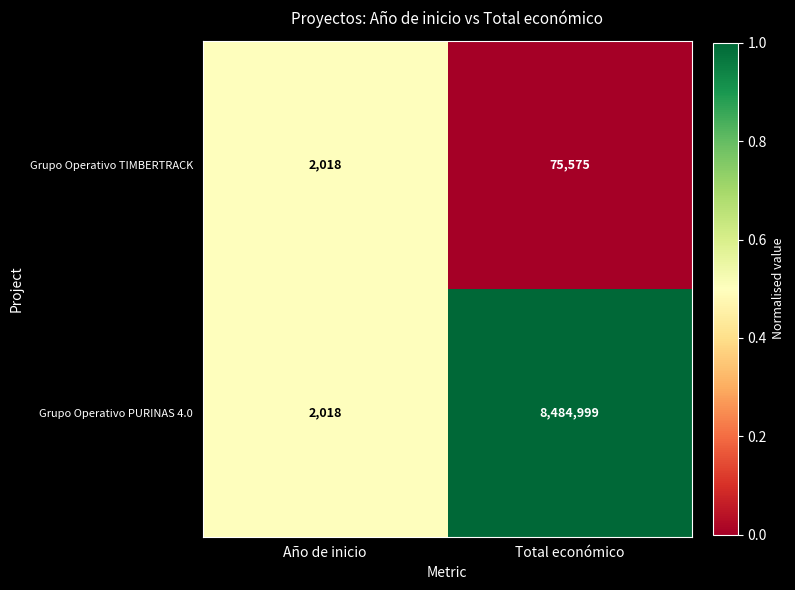

List the series in order of their peak value, lowest first.

Grupo Operativo TIMBERTRACK, Grupo Operativo PURINAS 4.0